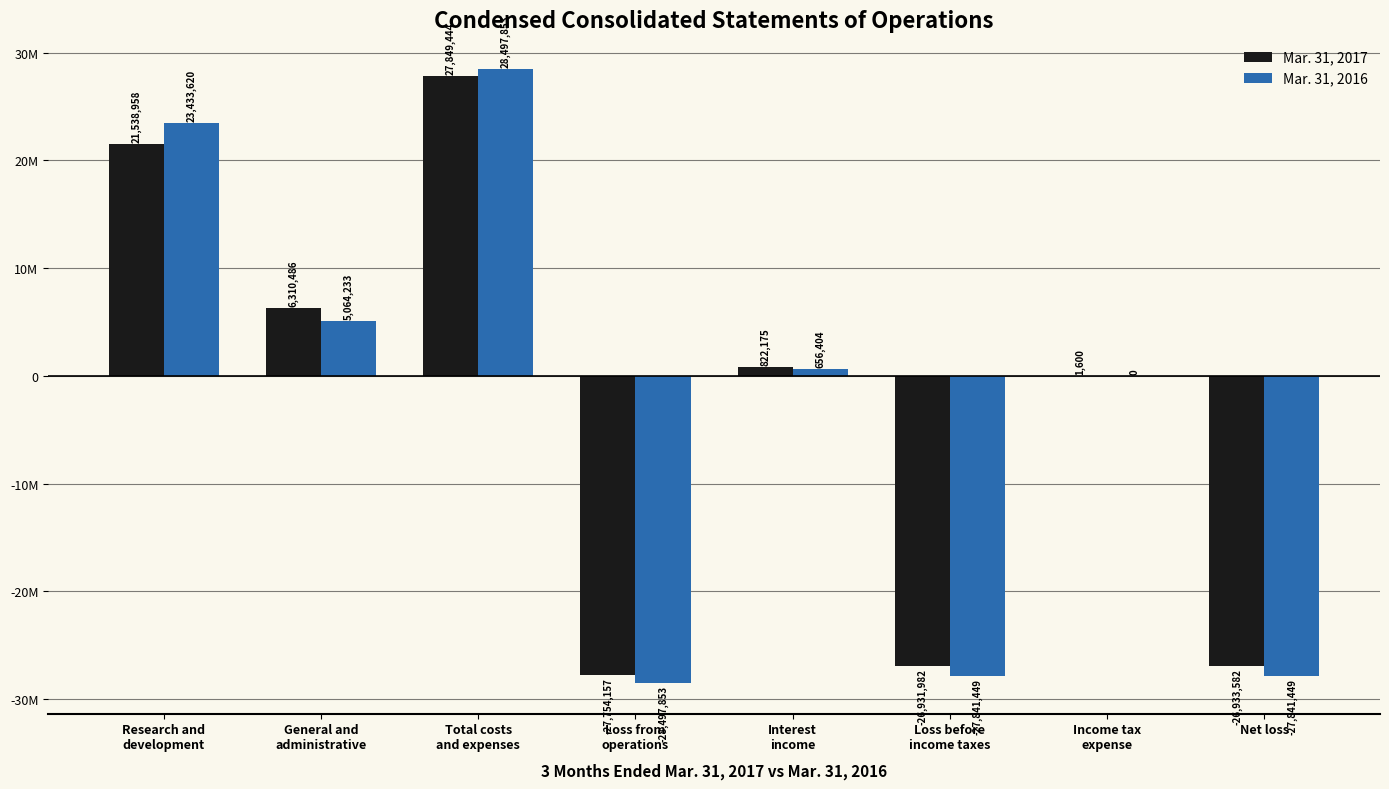

Which series has the largest total across all categories?

Mar. 31, 2017